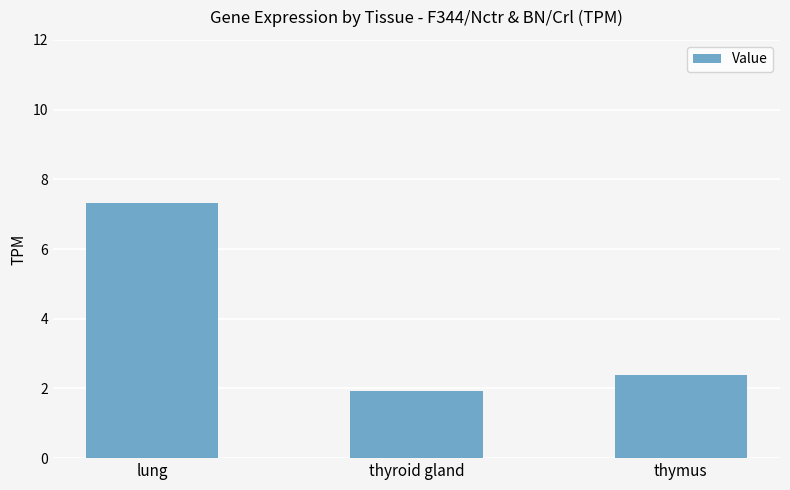

The chart shows a value of 2.7 at thyroid gland. True or false?

False